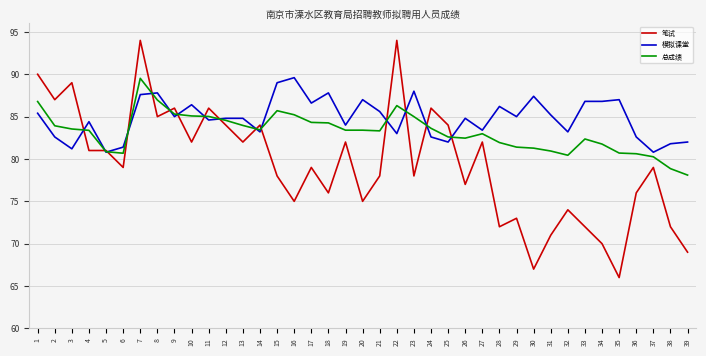

True or false: 总成绩 and 模拟课堂 cross at least once.

True